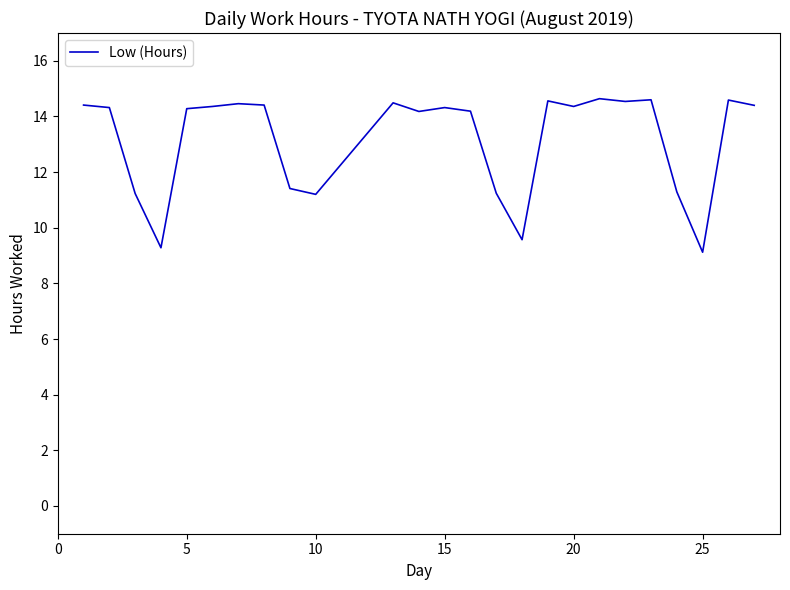

What is the maximum value shown in the chart?

14.6